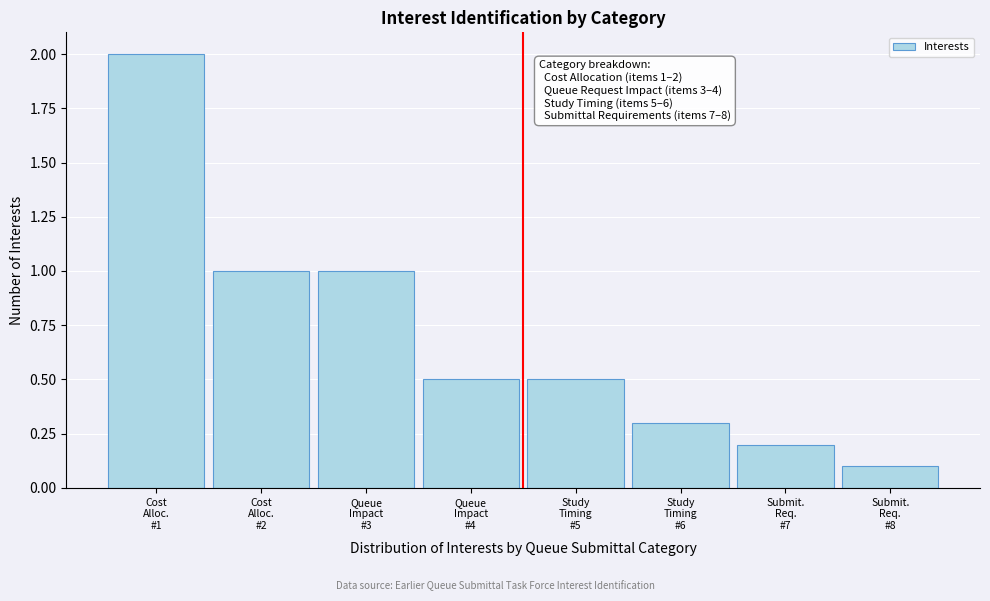

Reading right to left, extract all data points from this chart.

0.1	0.2	0.3	0.5	0.5	1.0	1.0	2.0